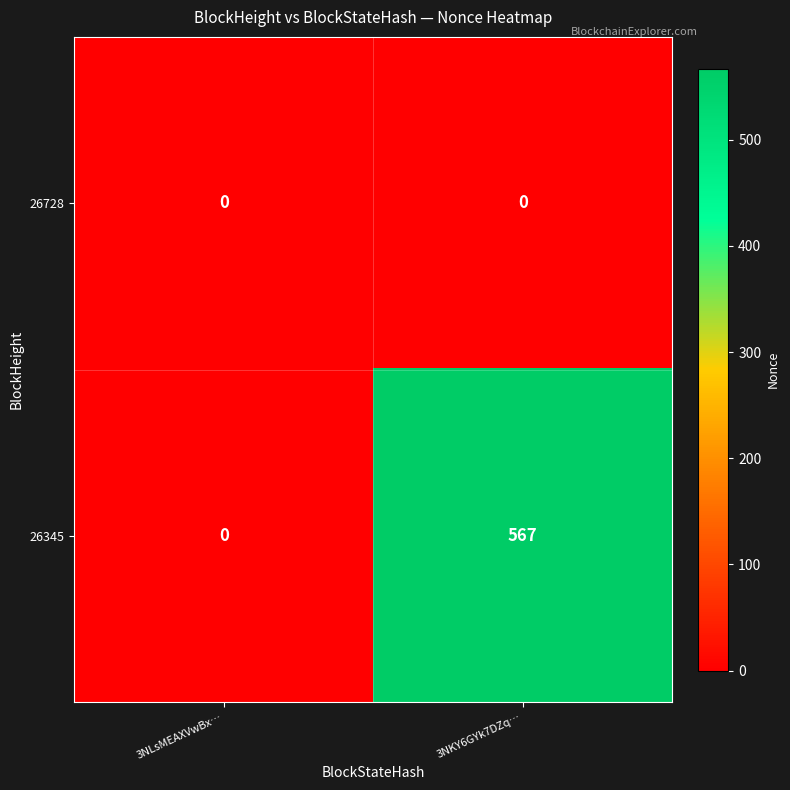

What is the average value of the 26345 series?

284